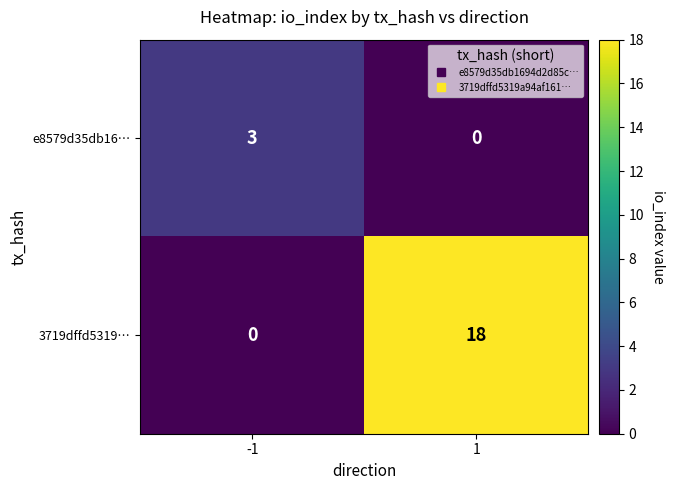

What is the difference between the e8579d35db16… values at -1 and 1?

3